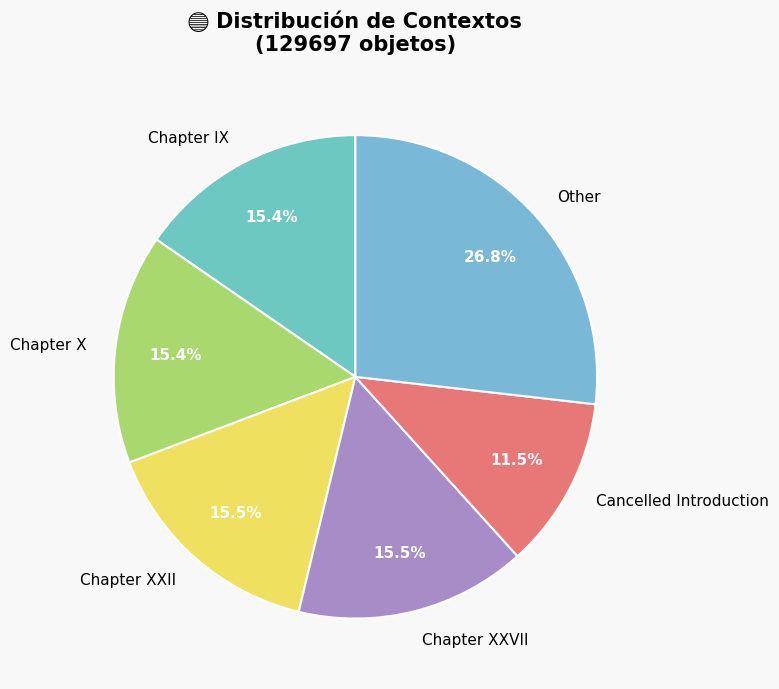

Which slice is the smallest?

Cancelled Introduction